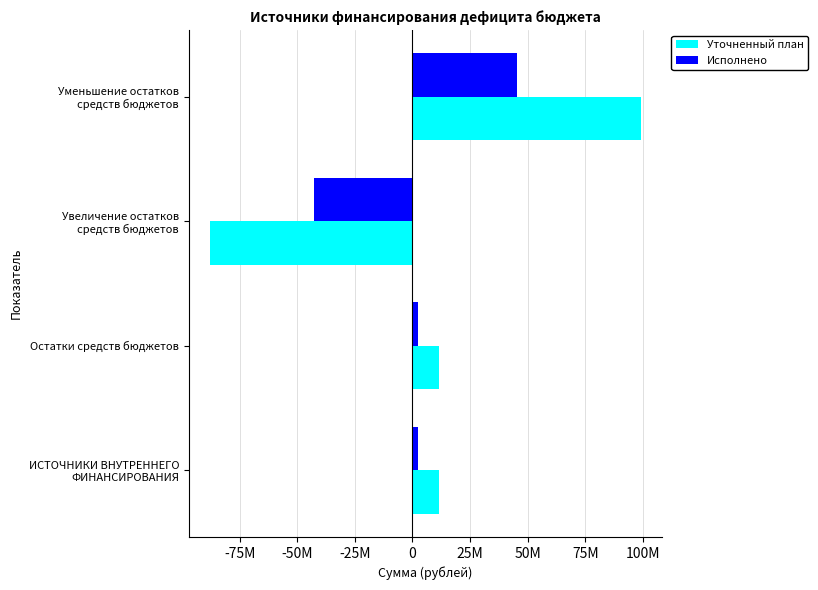

What are all the series names shown in the legend?

Уточненный план, Исполнено